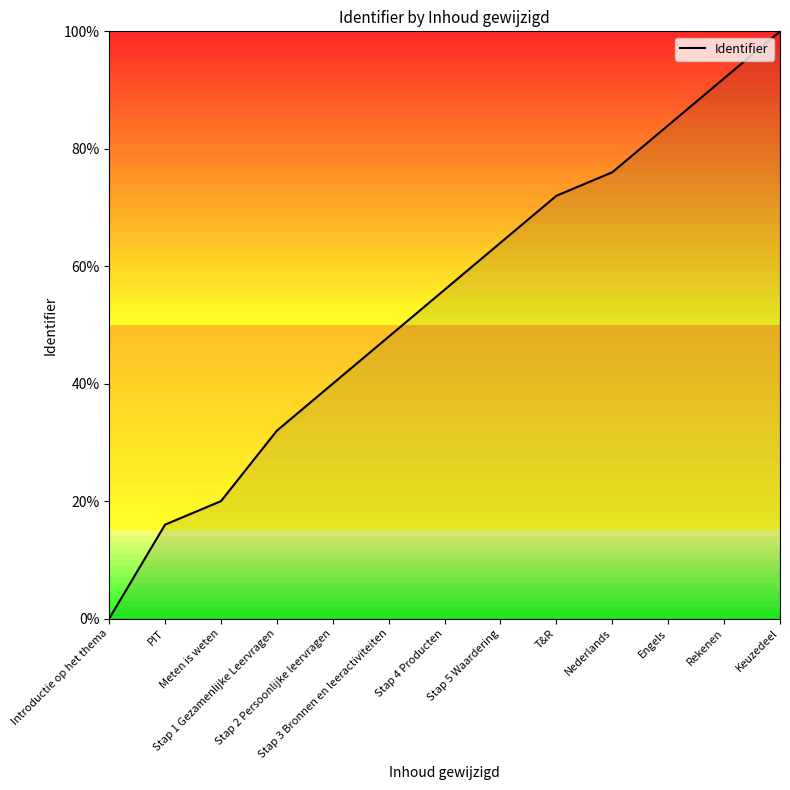

At which label does the data first exceed 56?

Stap 4 Producten